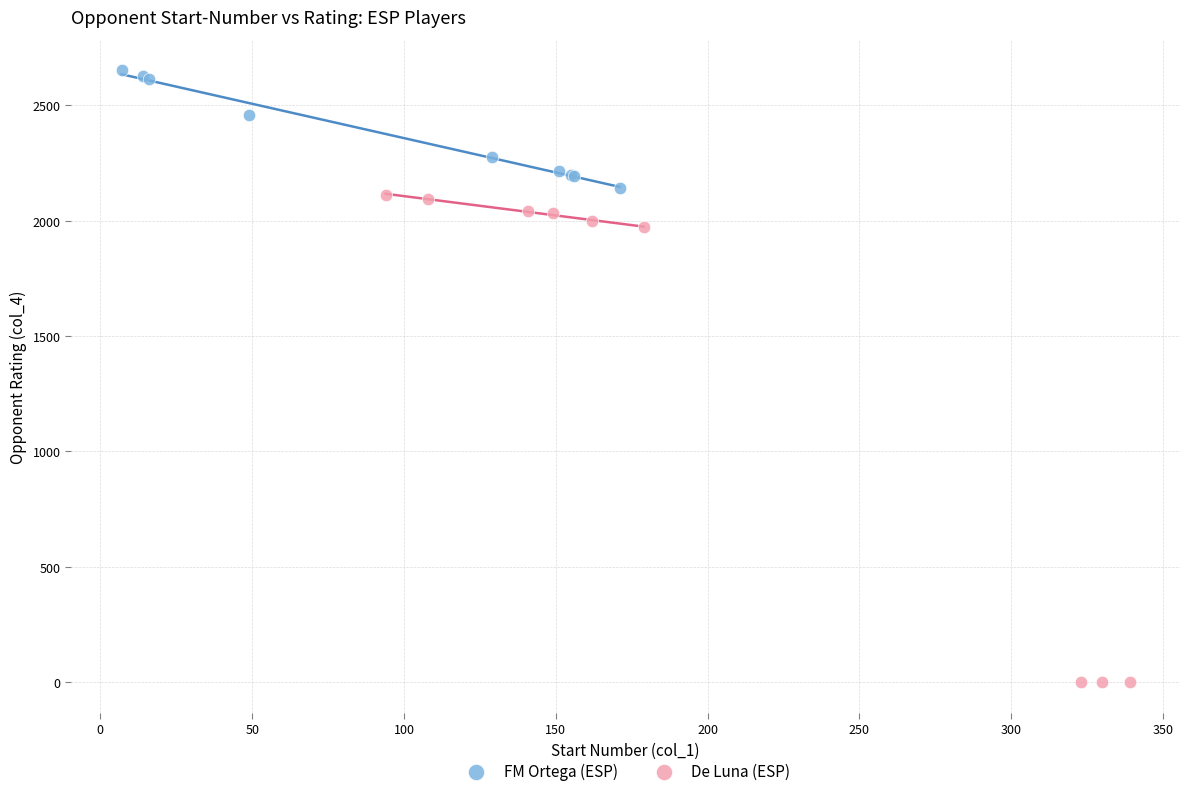

Which series reaches the maximum Y coordinate?

FM Ortega (ESP)